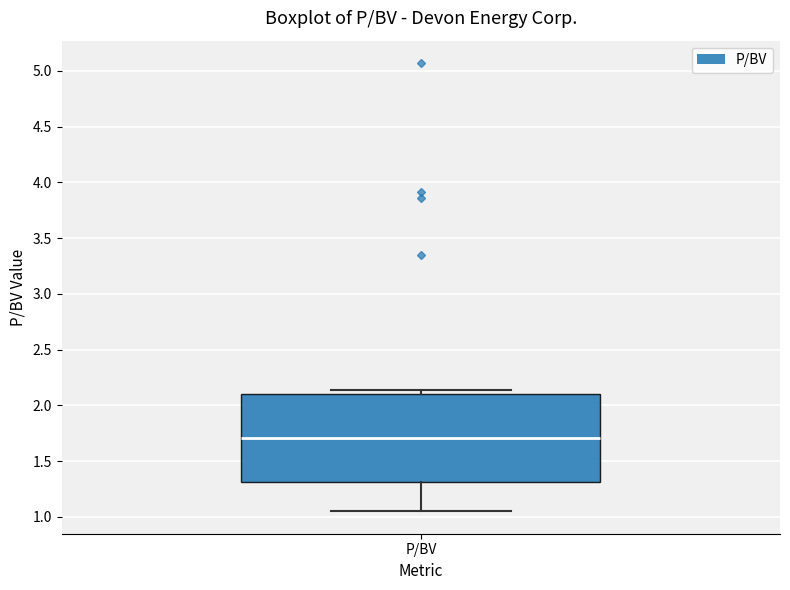

Read this box plot against the y-axis: the position of the median line, the range covered by the box, and the ends of both whiskers. The values are not printed on the chart, so give them approximately, as read against the axis.

median 1.70, box 1.30 to 2.10, whiskers 1.05 to 2.15